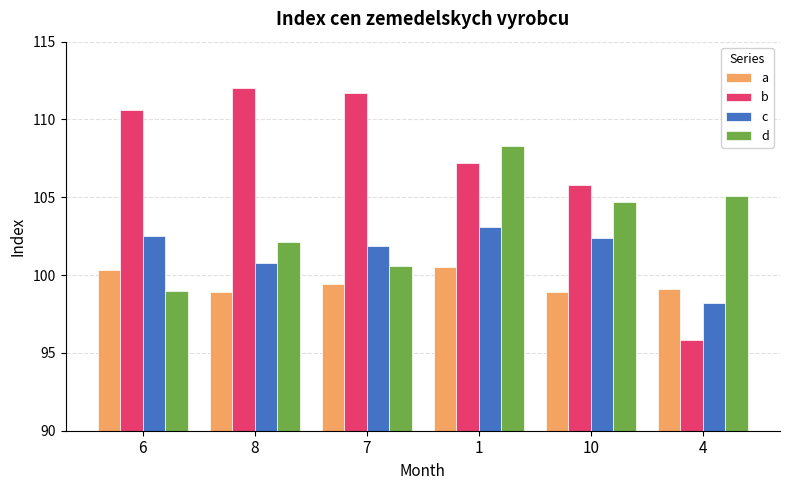

Read the c value at 10.

102.4